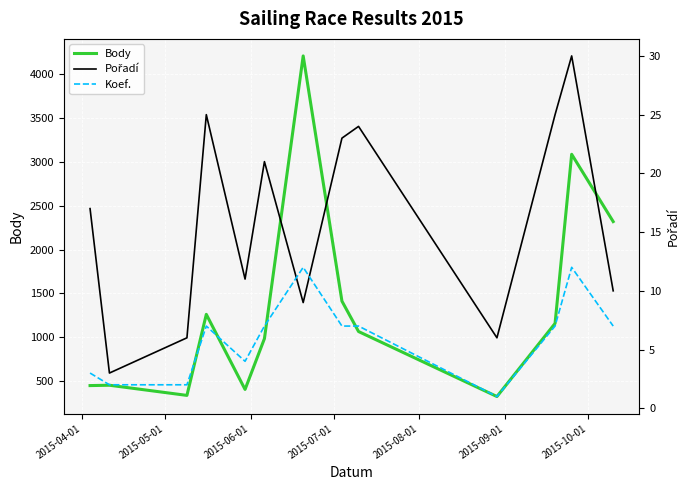

What is the minimum value for Body?

323